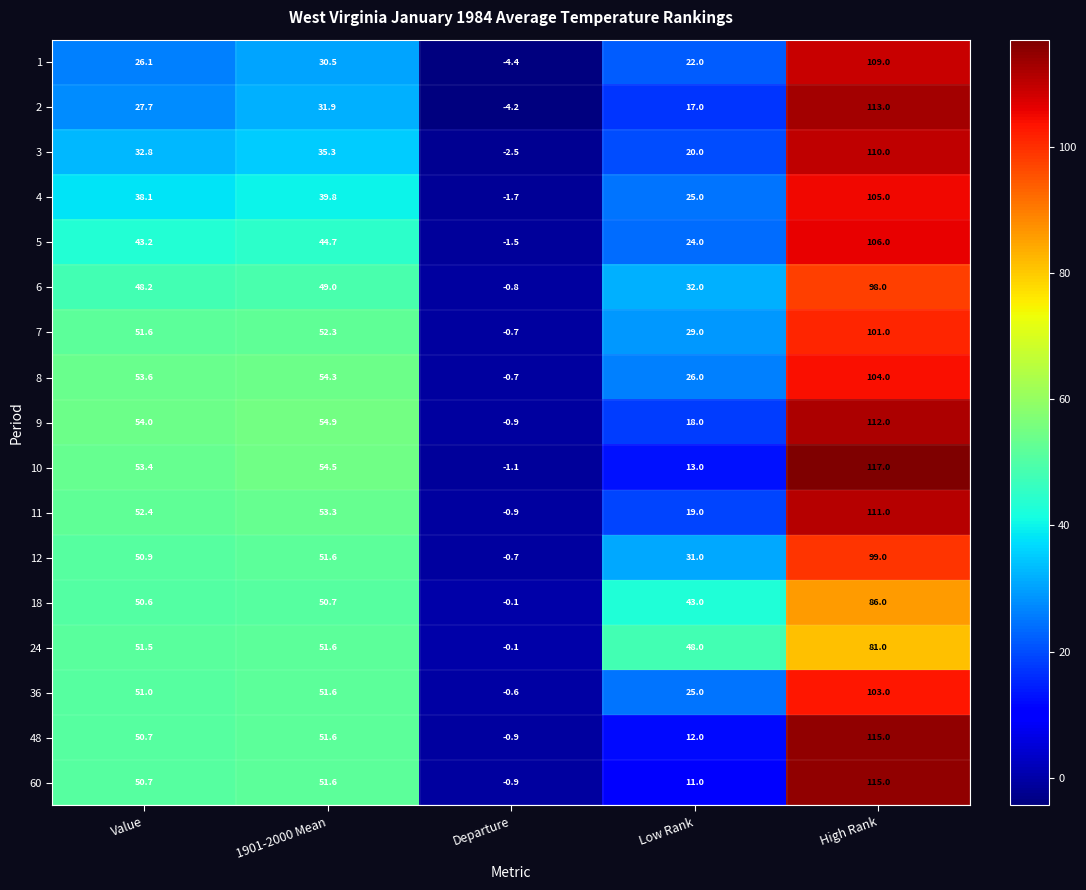

Which series changed the most between 1901-2000 Mean and Low Rank?

10